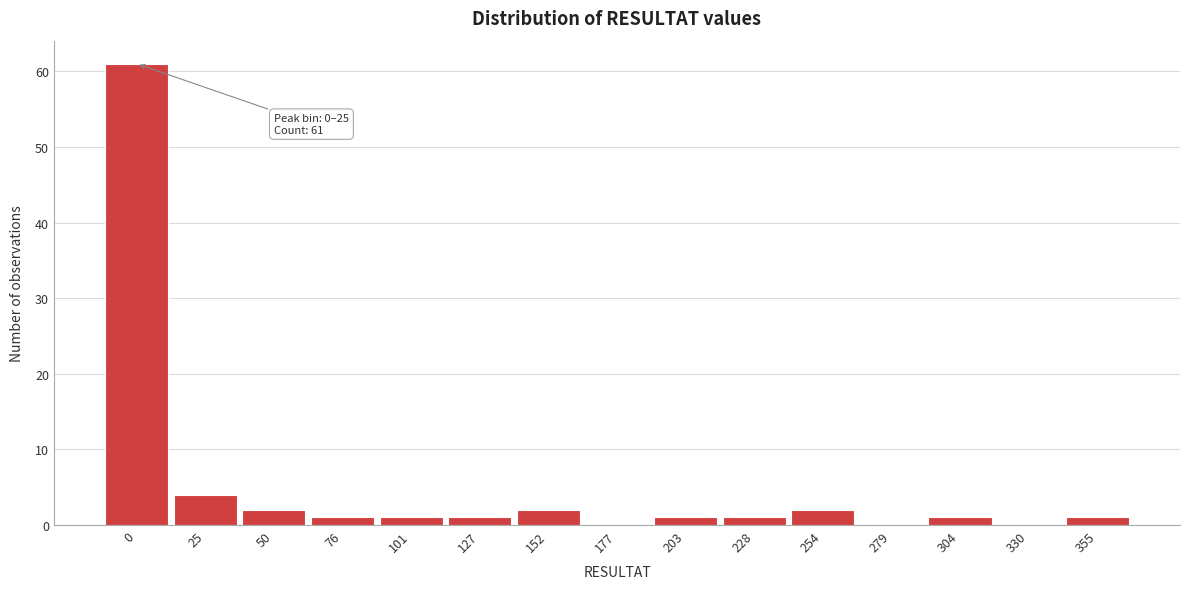

Reading right to left, list all the values displayed in this chart.

355=1	330=0	304=1	279=0	254=2	228=1	203=1	177=0	152=2	127=1	101=1	76=1	50=2	25=4	0=61